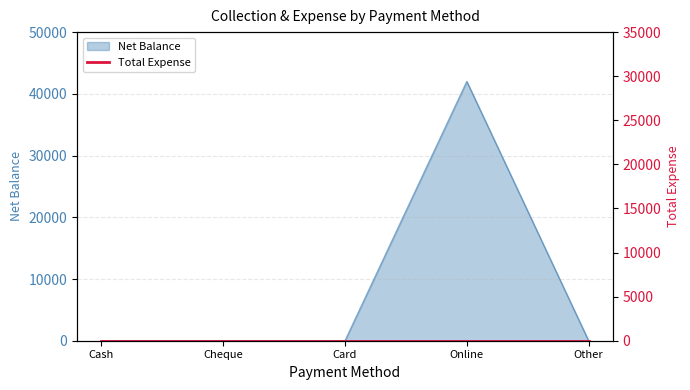

Rank the categories by value from lowest to highest.

Cash, Cheque, Card, Other, Online